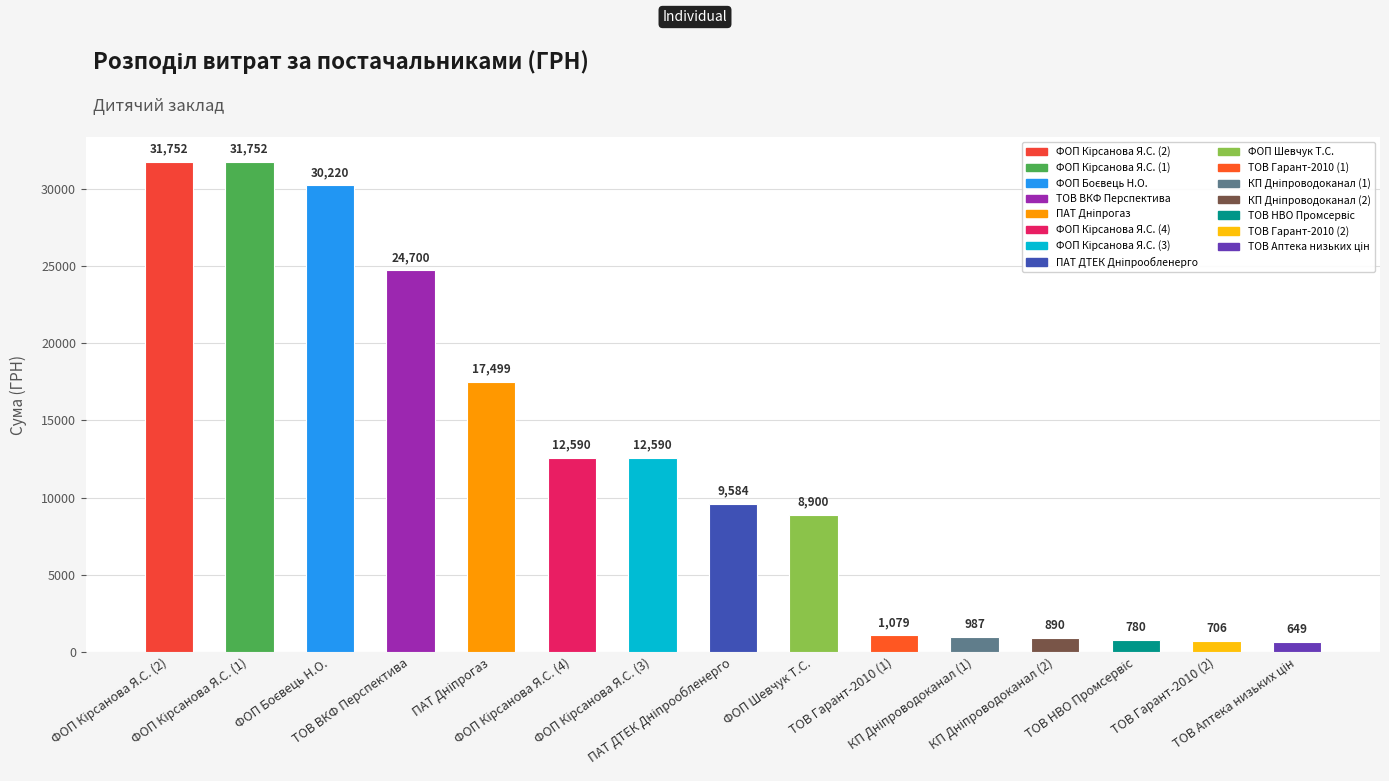

True or false: the data shows 12590.0 at ФОП Кірсанова Я.С. (3).

True